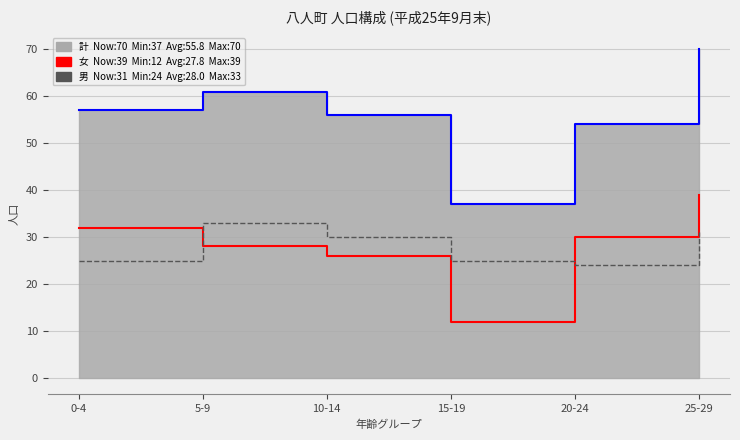

Where is the first local minimum for 女 (female)?

15-19